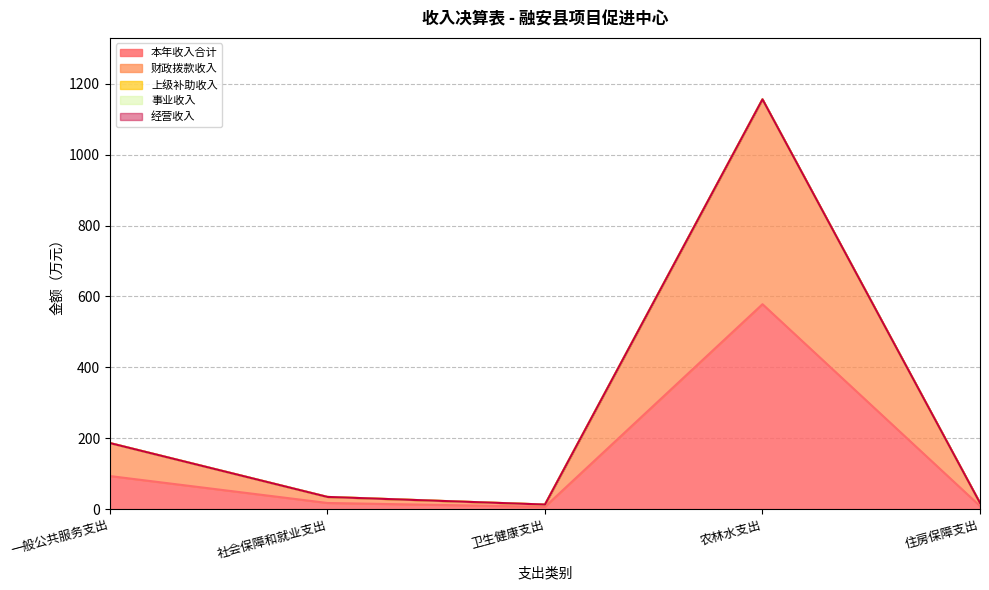

Is the value of 事业收入 at 卫生健康支出 greater than the value of 本年收入合计 at 卫生健康支出?

No